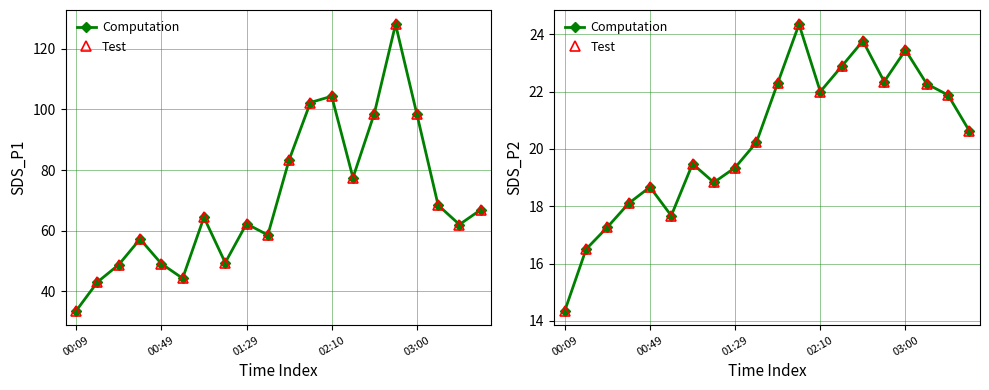

What is the difference between the maximum and second lowest values in the Test series?

7.9